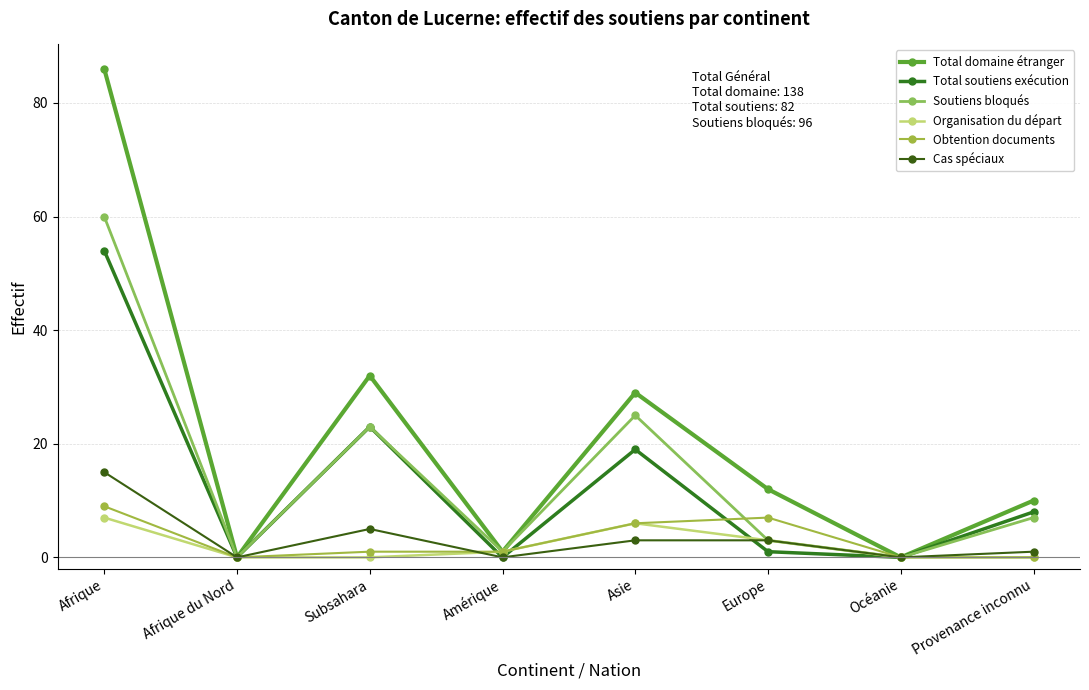

What is the sum of the Obtention documents values at Subsahara and Afrique?

10